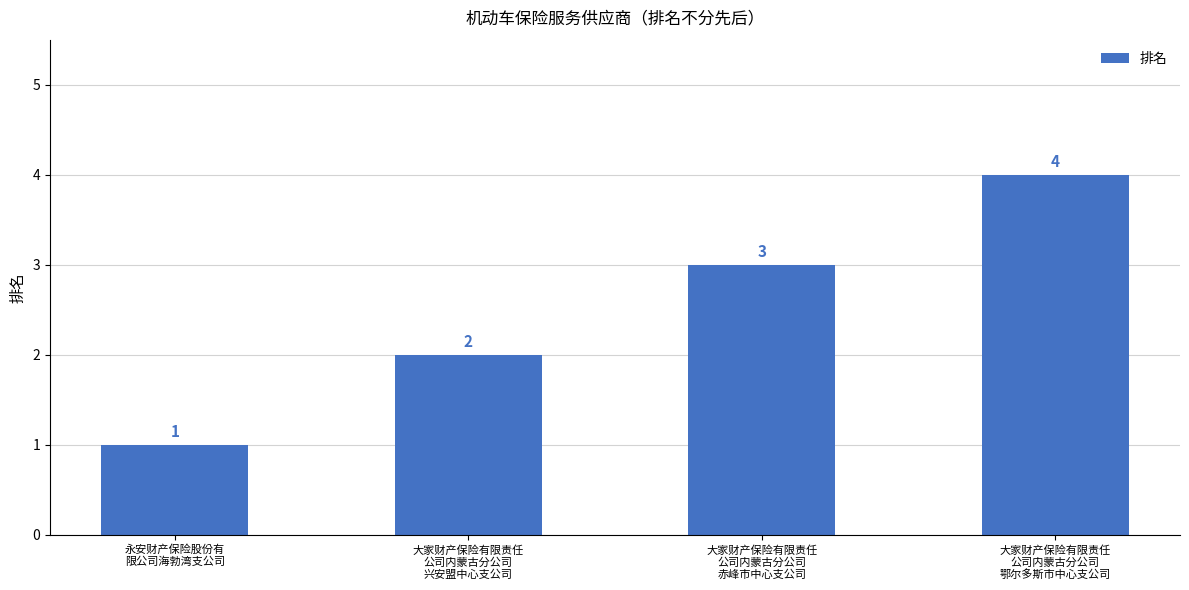

Which category has the highest value across all series?

大家财产保险有限责任
公司内蒙古分公司
鄂尔多斯市中心支公司